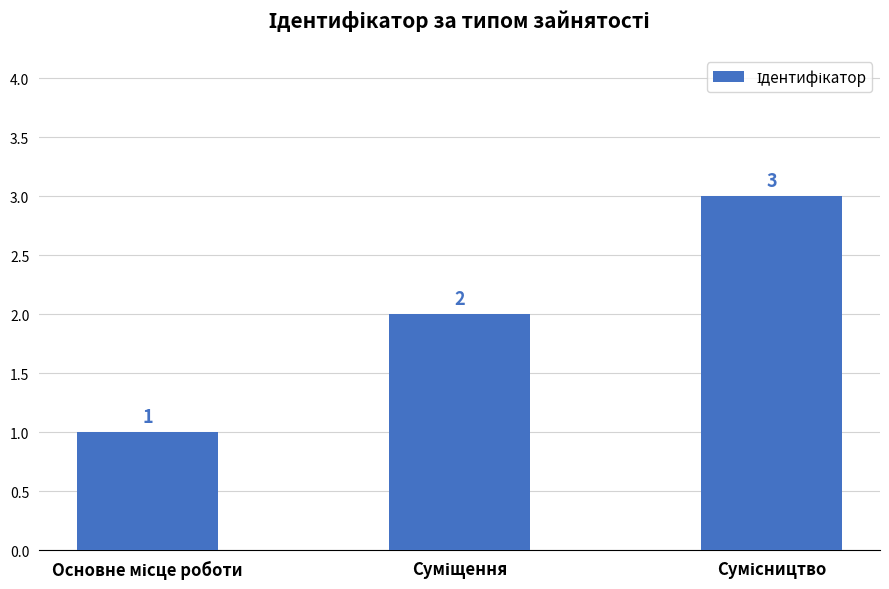

Are the bars grouped side by side (vs. stacked)?

No